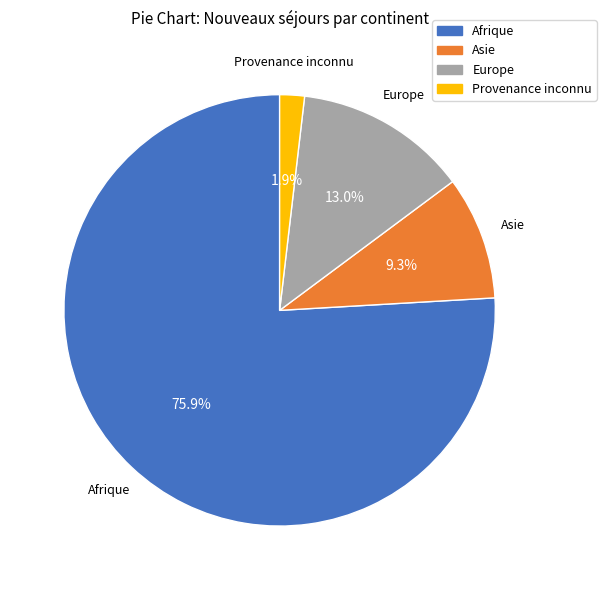

To the nearest percent, what percentage of the pie is Provenance inconnu?

2%